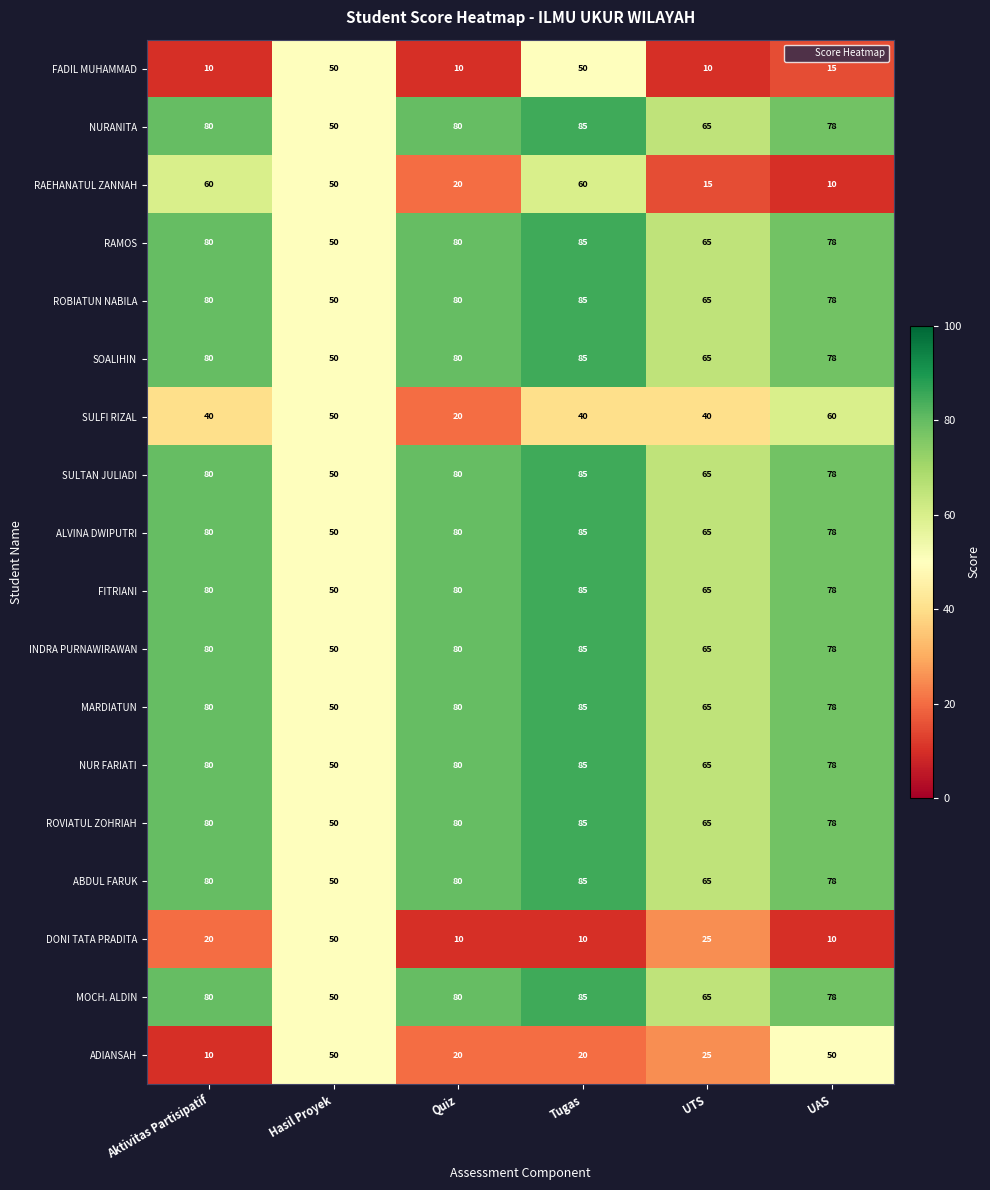

Where does the RAEHANATUL ZANNAH series first go above 50?

Aktivitas Partisipatif